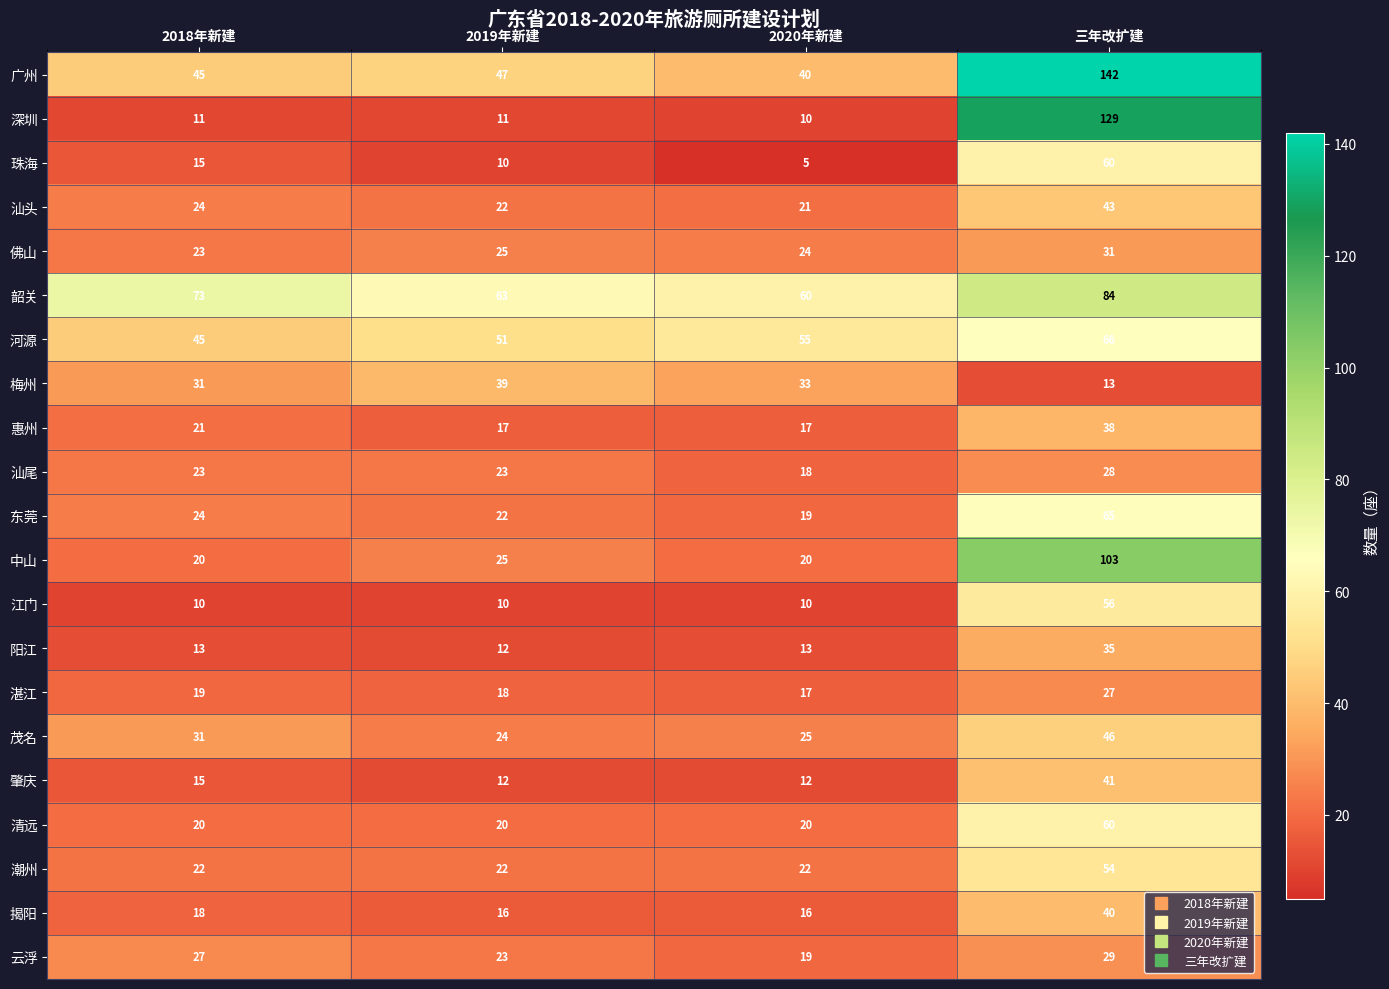

What is the difference between the 河源 values at 2018年新建 and 2020年新建?

10